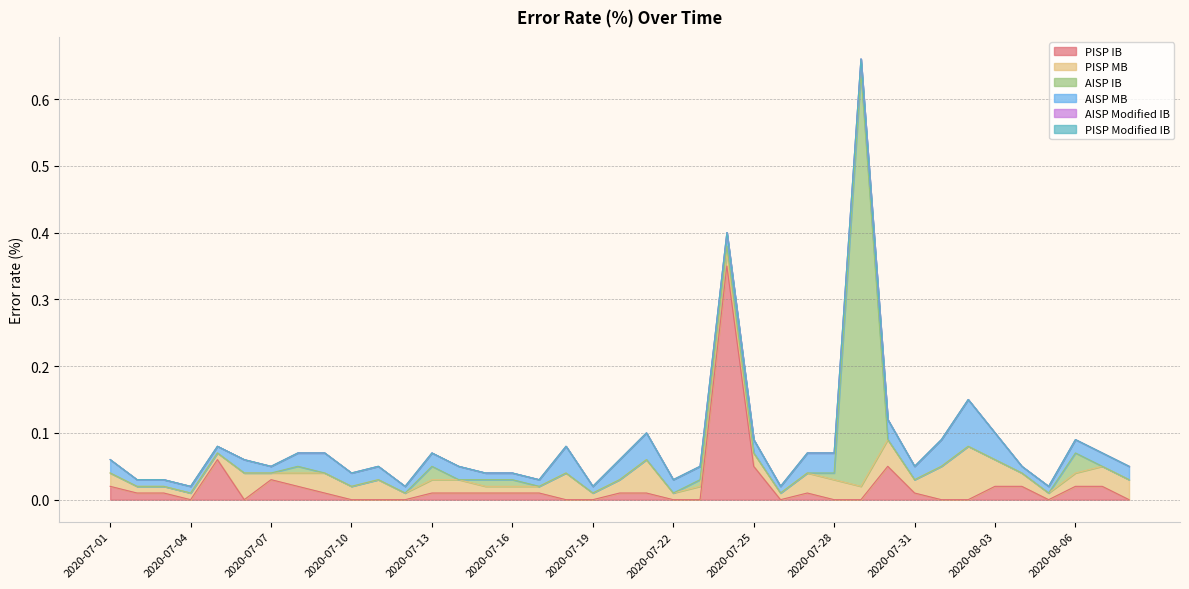

True or false: PISP IB and PISP Modified IB cross at least once.

False